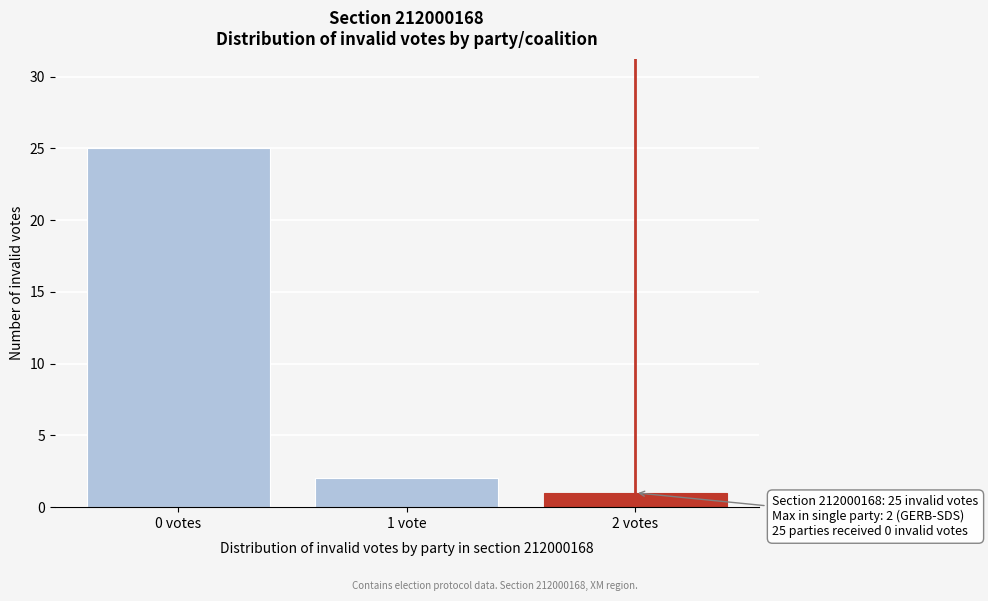

Reading left to right, extract all data points from this chart.

25	2	1